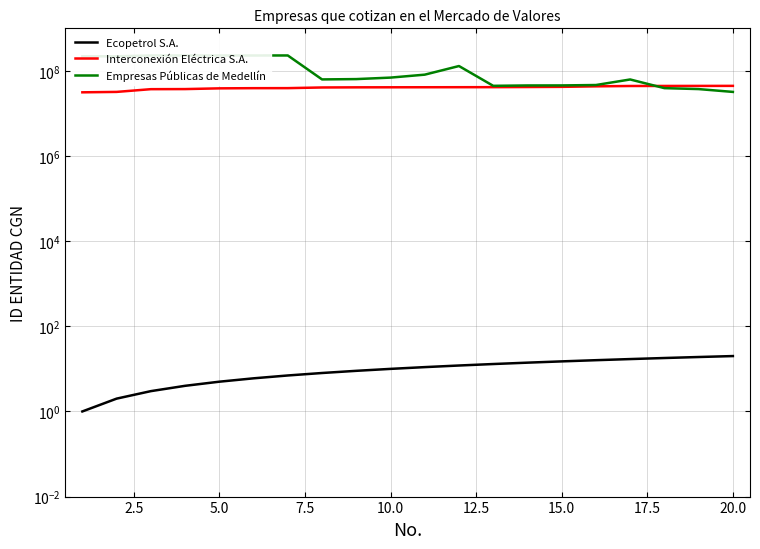

List the series in order of their overall mean, lowest first.

Ecopetrol S.A., Interconexión Eléctrica S.A., Empresas Públicas de Medellín